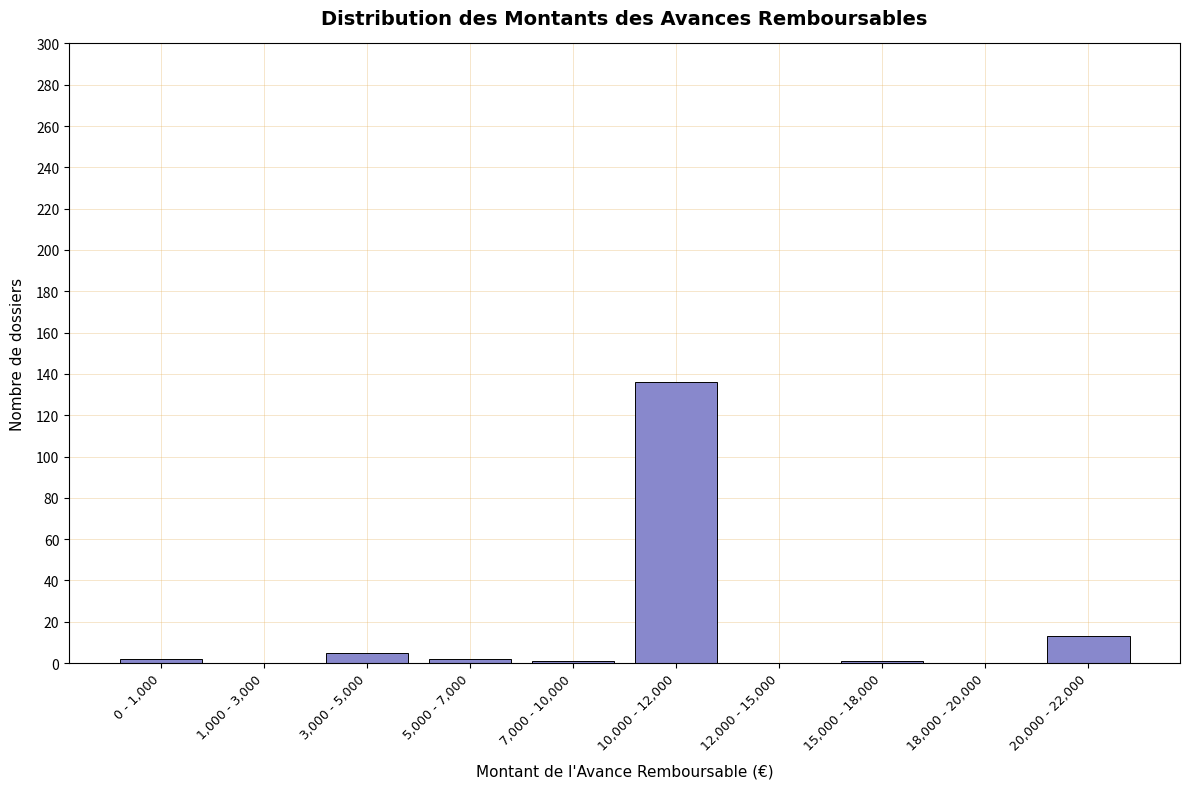

Which category has the highest value across all series?

10,000 - 12,000